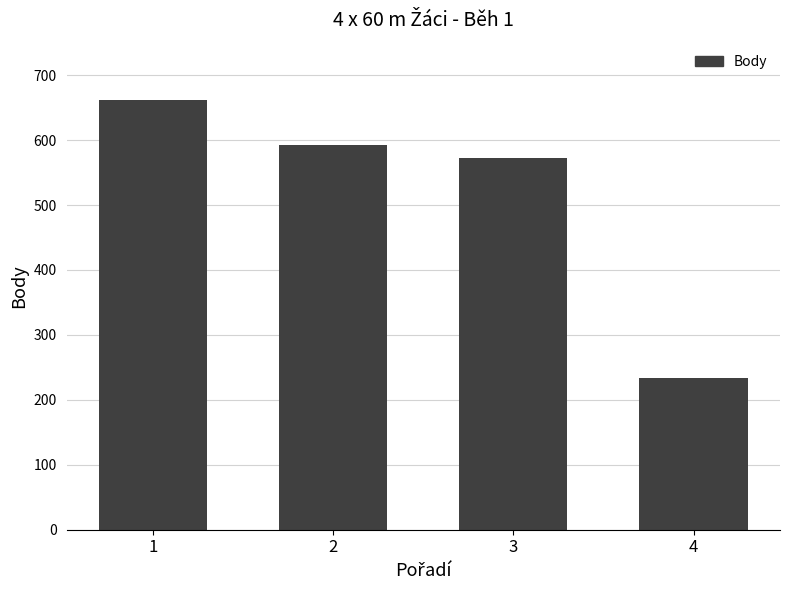

The value at 2 is 592. True or false?

True